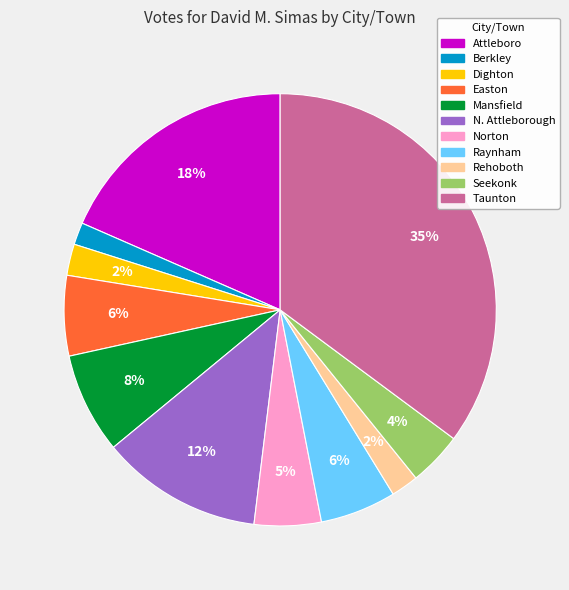

Which category has the biggest portion of the pie?

Taunton